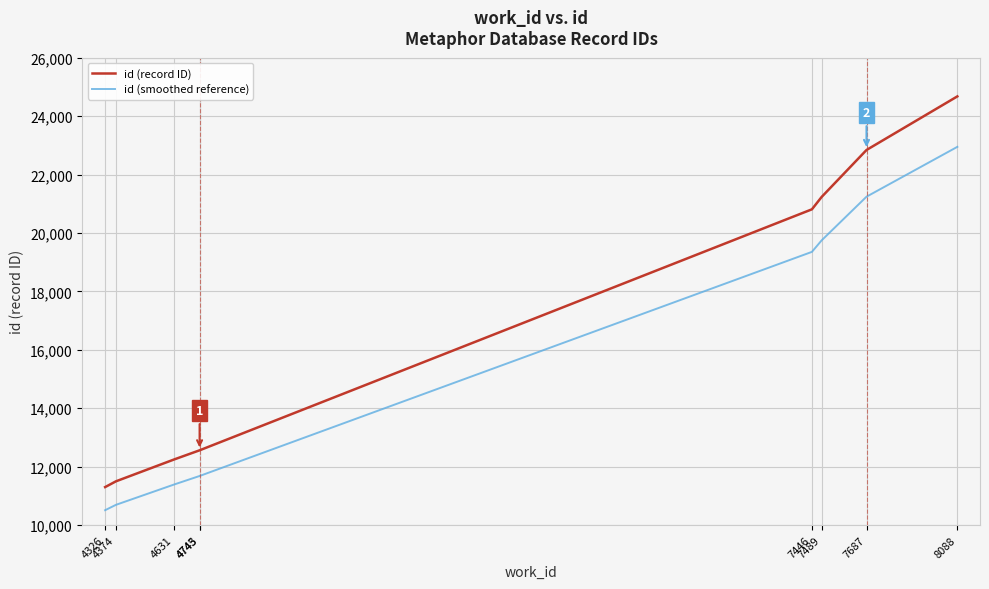

Which series has the widest spread of values?

id (record ID)